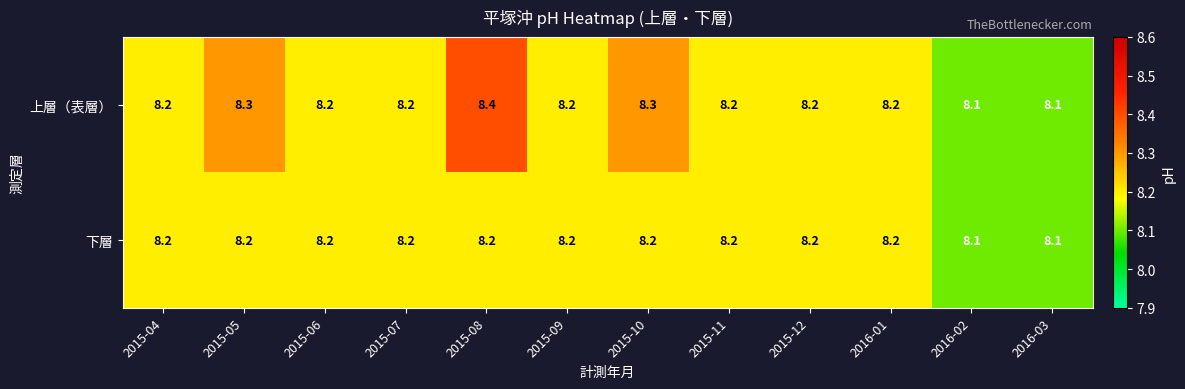

Is it true that 上層（表層） equals 8.2 at 2015-04?

True